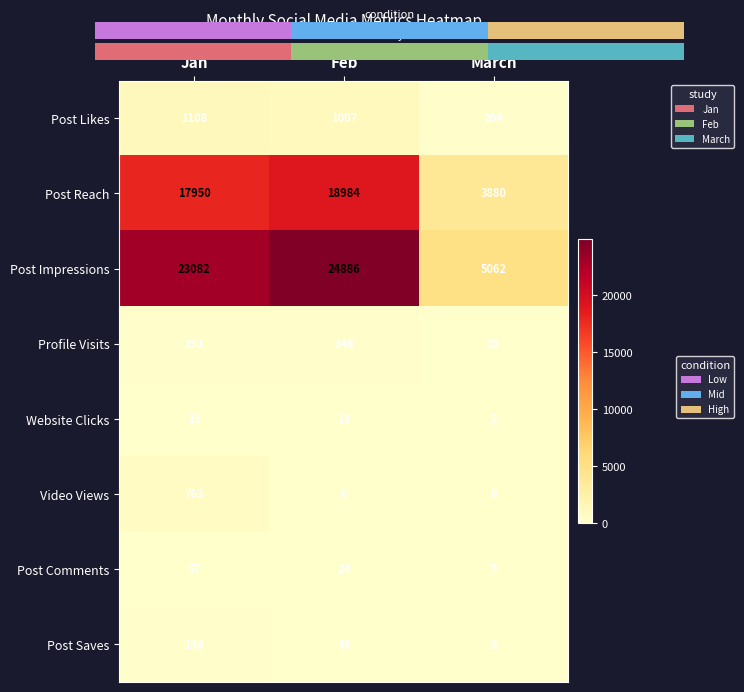

Between Feb and March, which series saw the biggest shift?

Post Impressions